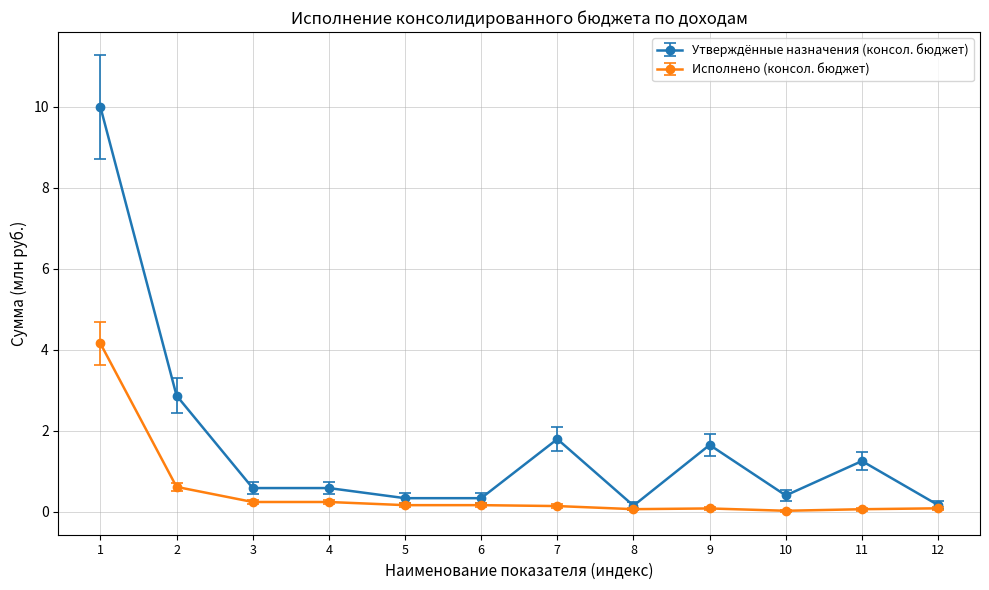

What is the difference between the maximum and minimum values in the Исполнено (консол. бюджет) series?

4.1